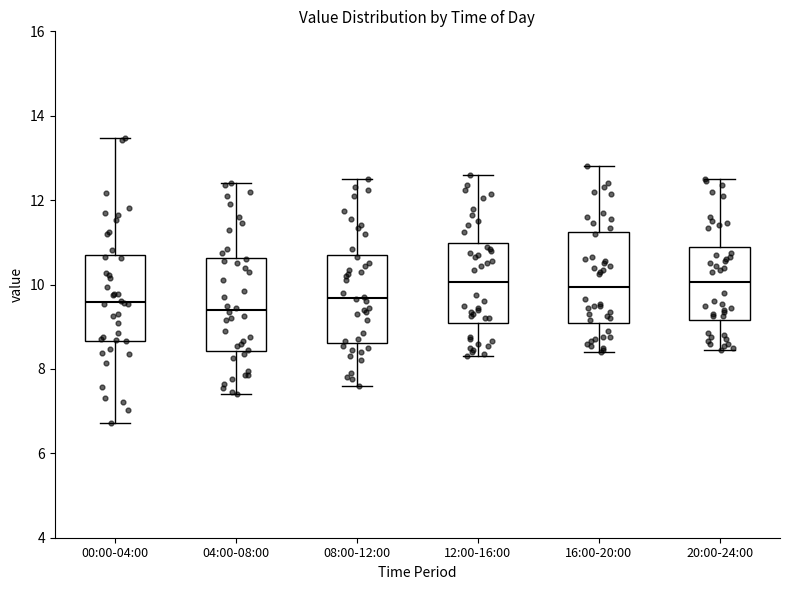

Reading left to right, transcribe this box plot: for each box, give where its median line is, the range the box spans, and where its two whiskers end, as read against the y-axis. The values are not printed on the chart, so give them approximately, as read against the axis.

00:00-04:00: median 9.6, box 8.6 to 10.6, whiskers 6.8 to 13.4
04:00-08:00: median 9.4, box 8.4 to 10.6, whiskers 7.4 to 12.4
08:00-12:00: median 9.6, box 8.6 to 10.8, whiskers 7.6 to 12.6
12:00-16:00: median 10.0, box 9.0 to 11.0, whiskers 8.4 to 12.6
16:00-20:00: median 10.0, box 9.0 to 11.2, whiskers 8.4 to 12.8
20:00-24:00: median 10.0, box 9.2 to 11.0, whiskers 8.4 to 12.6